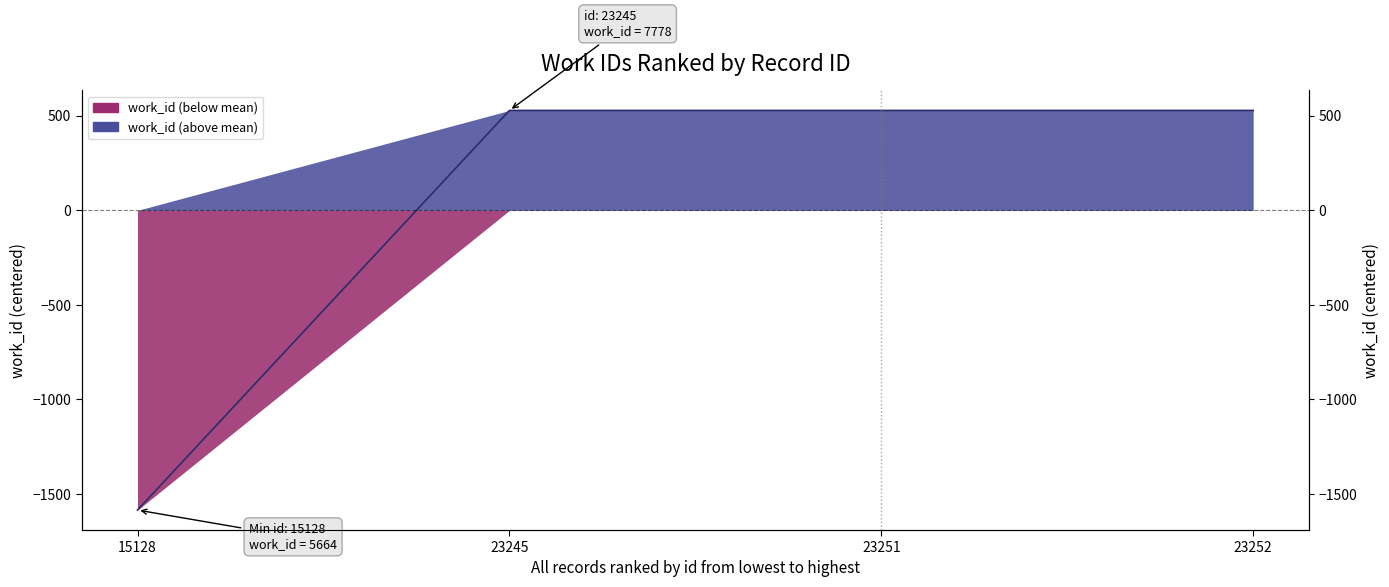

Rank the categories by value from highest to lowest.

23245, 23251, 23252, 15128